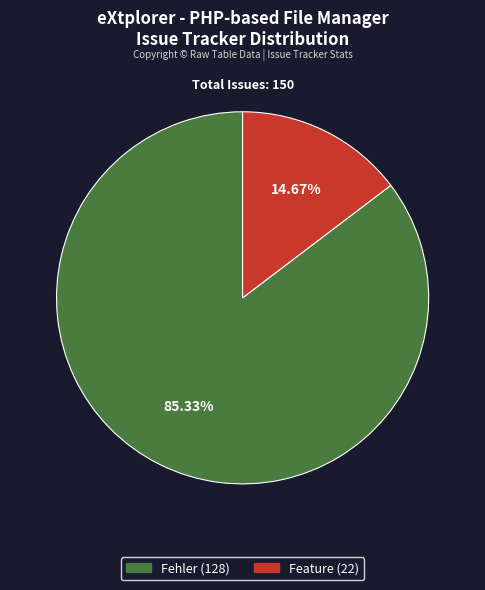

To the nearest percent, what portion does Feature represent?

15%